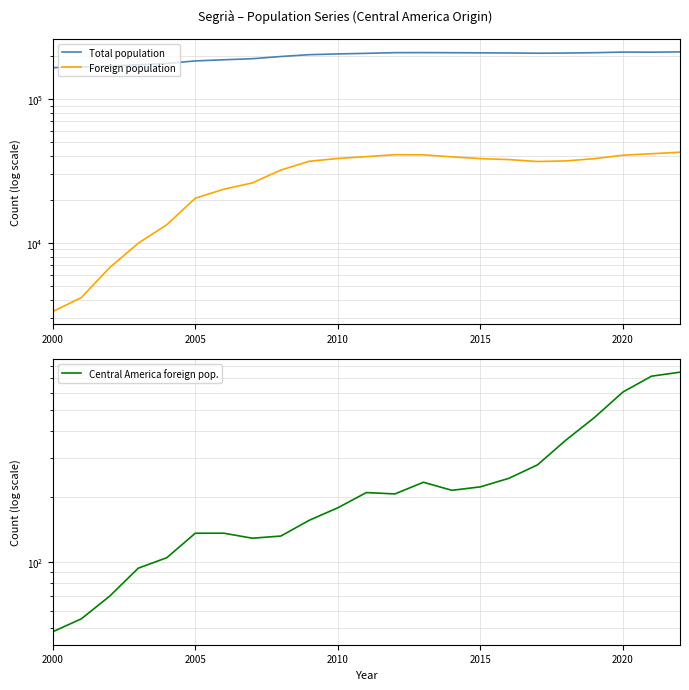

Rank the series by their average value, from lowest to highest.

Central America foreign pop., Foreign population, Total population